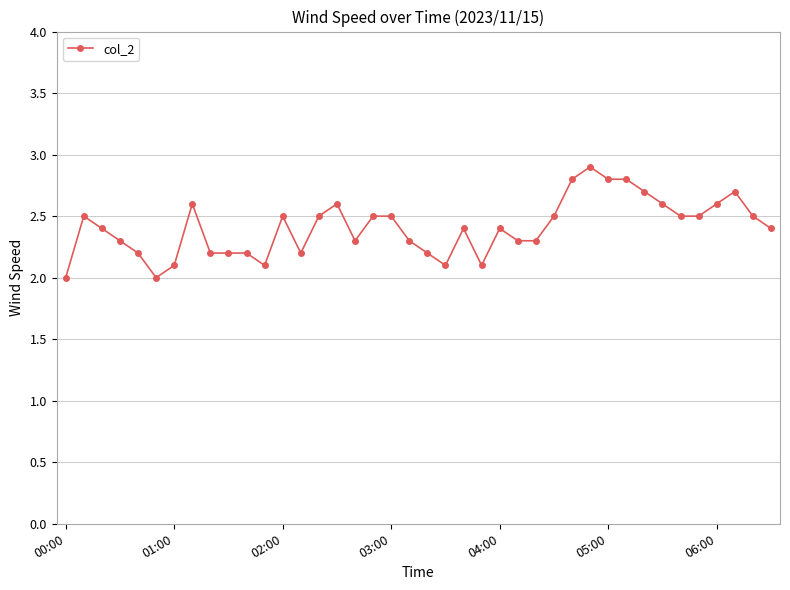

What is the maximum value shown in the chart?

2.9